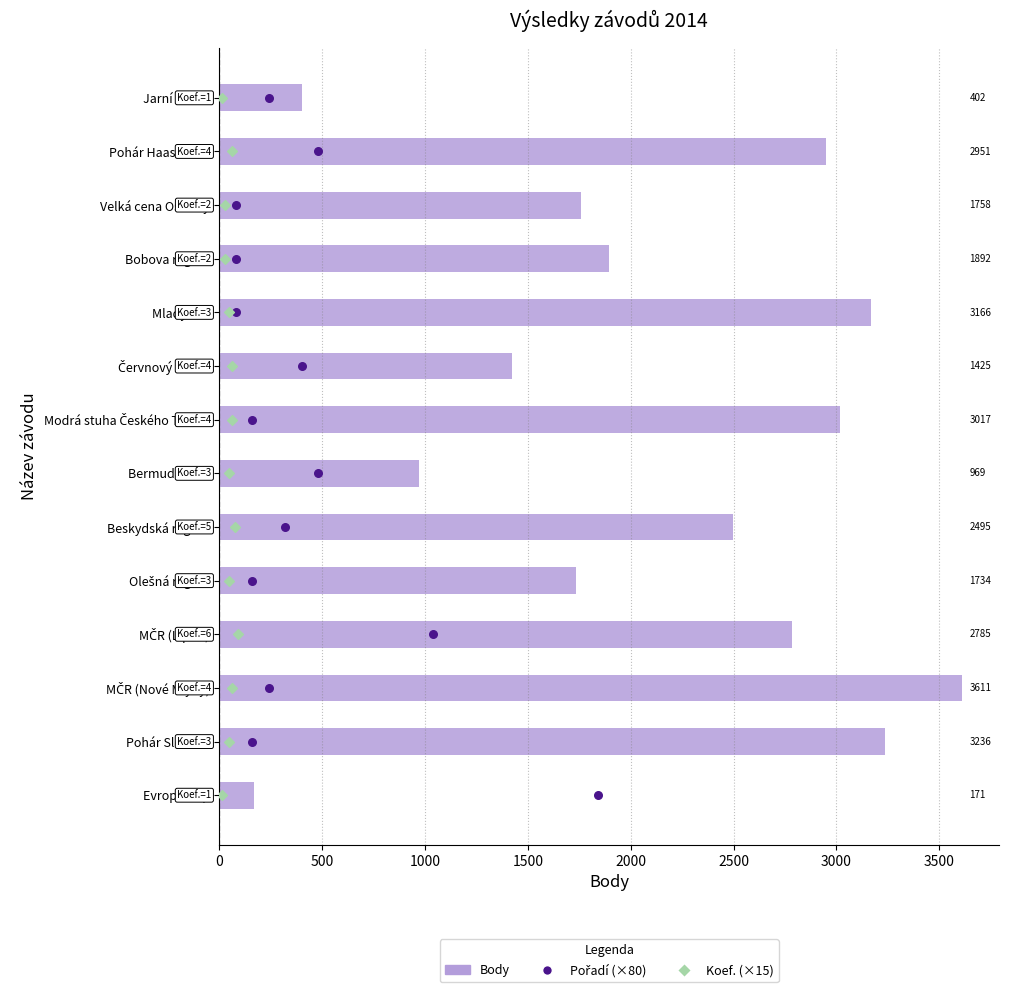

Which series contains the lowest Y value?

Pořadí (×80)